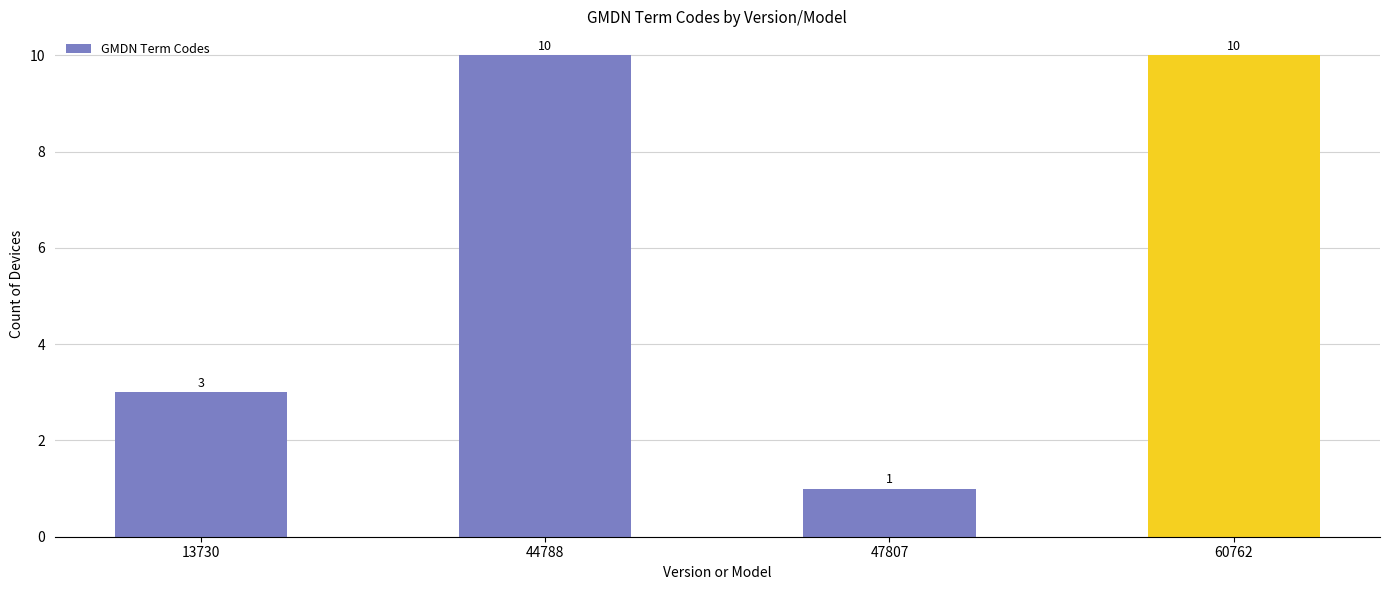

How many bars are there in total?

4